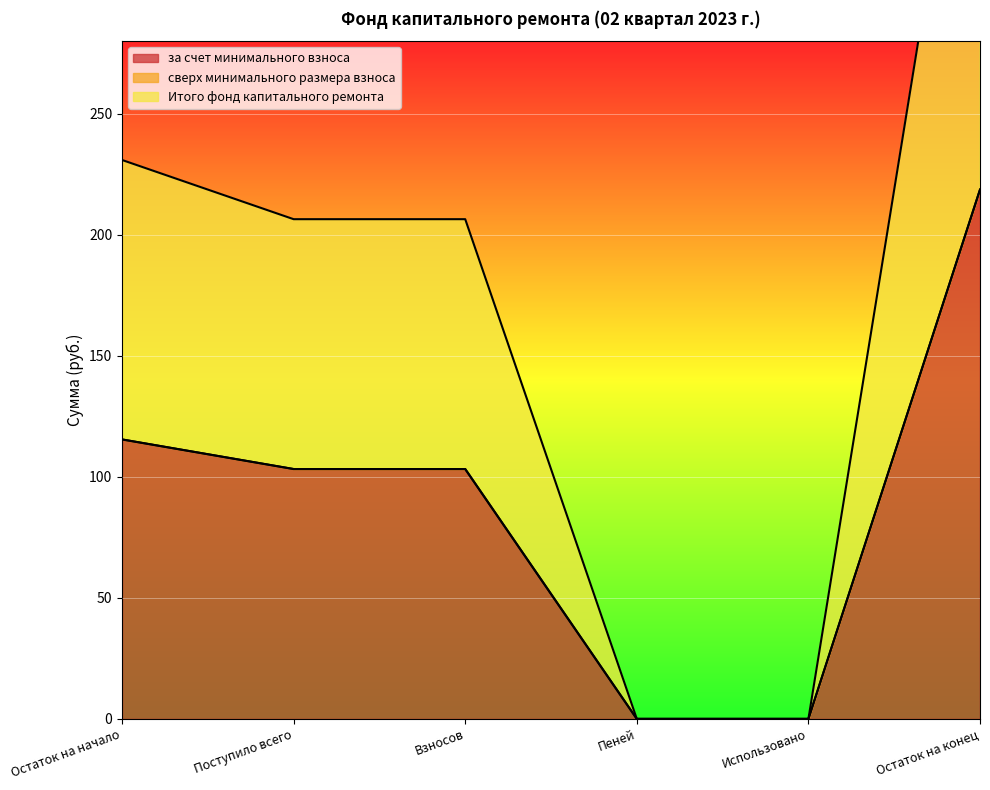

Which category has the highest value in the за счет минимального взноса series?

Остаток на конец